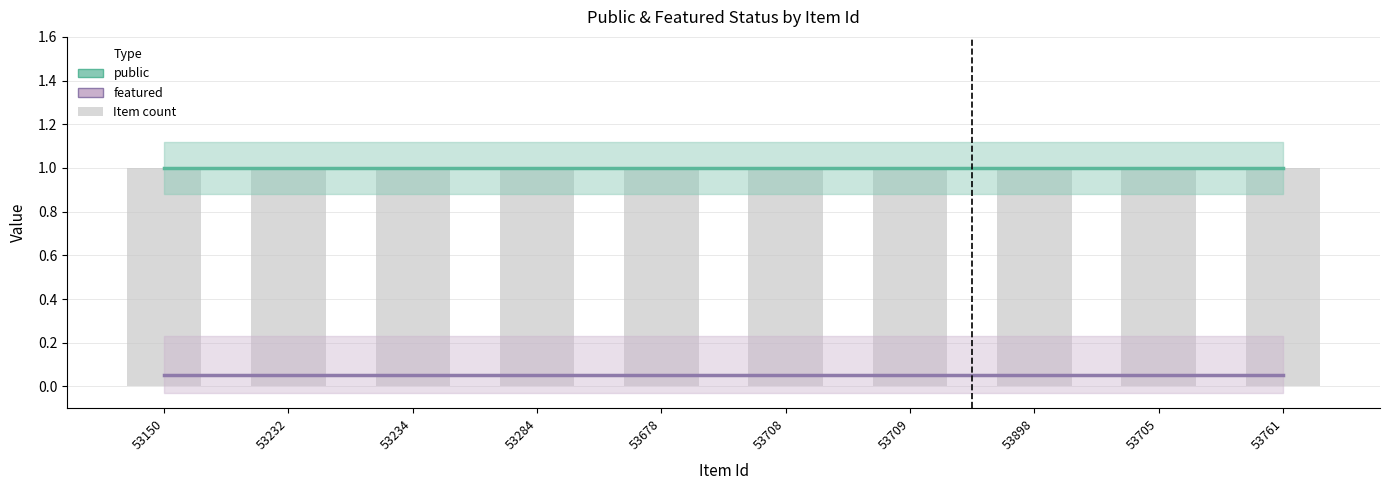

What is the value of the featured bar at the 9th from the left?

0.1